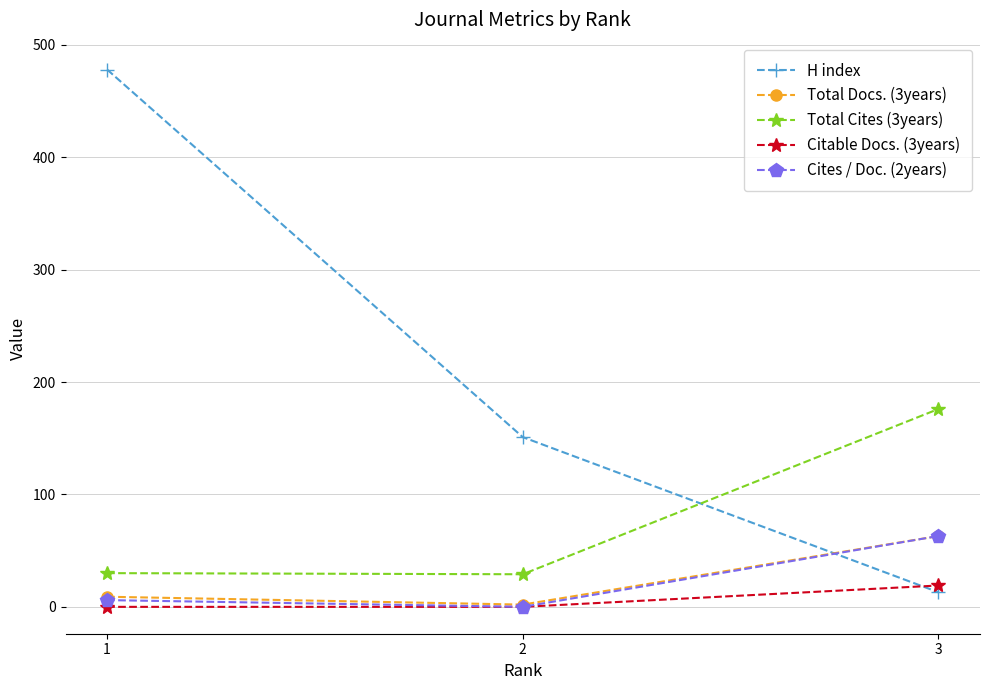

Where is H index nearest to the value 245?

2